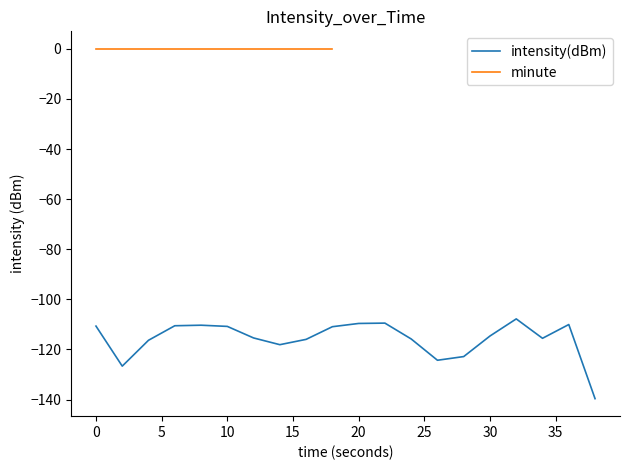

Which category has the lowest value across all series?

38